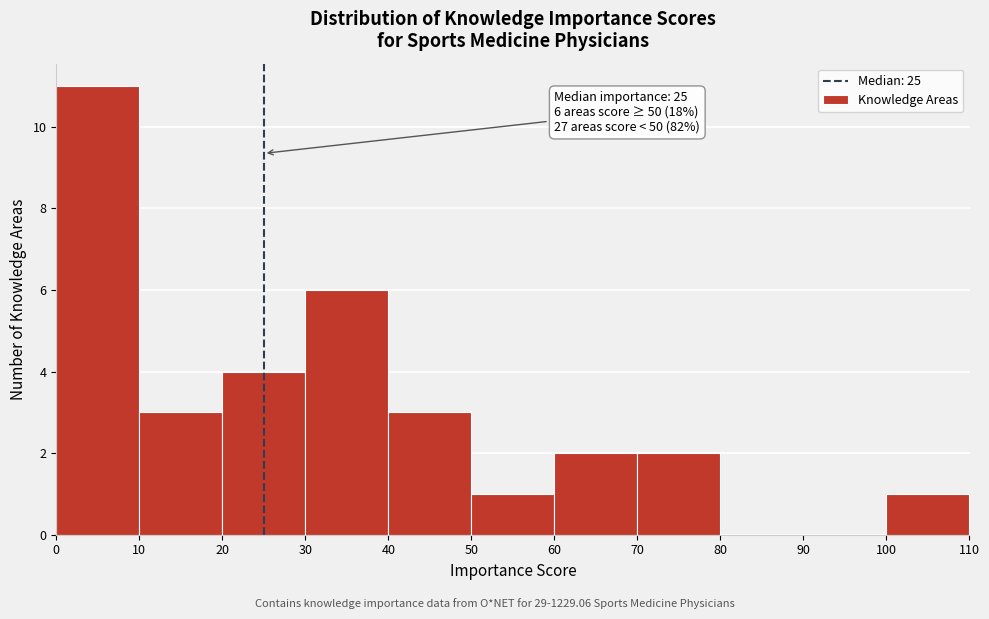

Which range on the x-axis has the tallest bar?

0 to 10